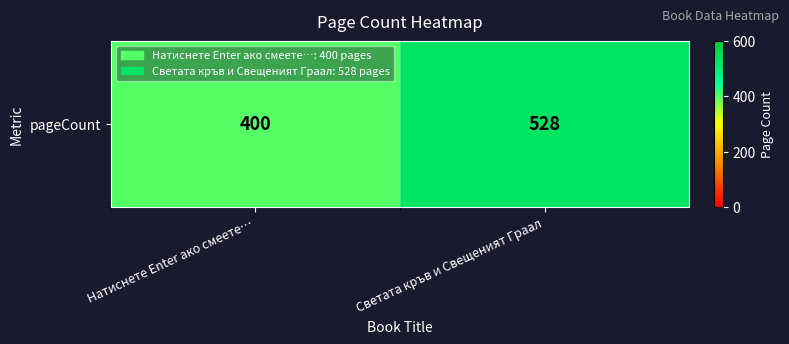

How many values are between 400 and 528?

2